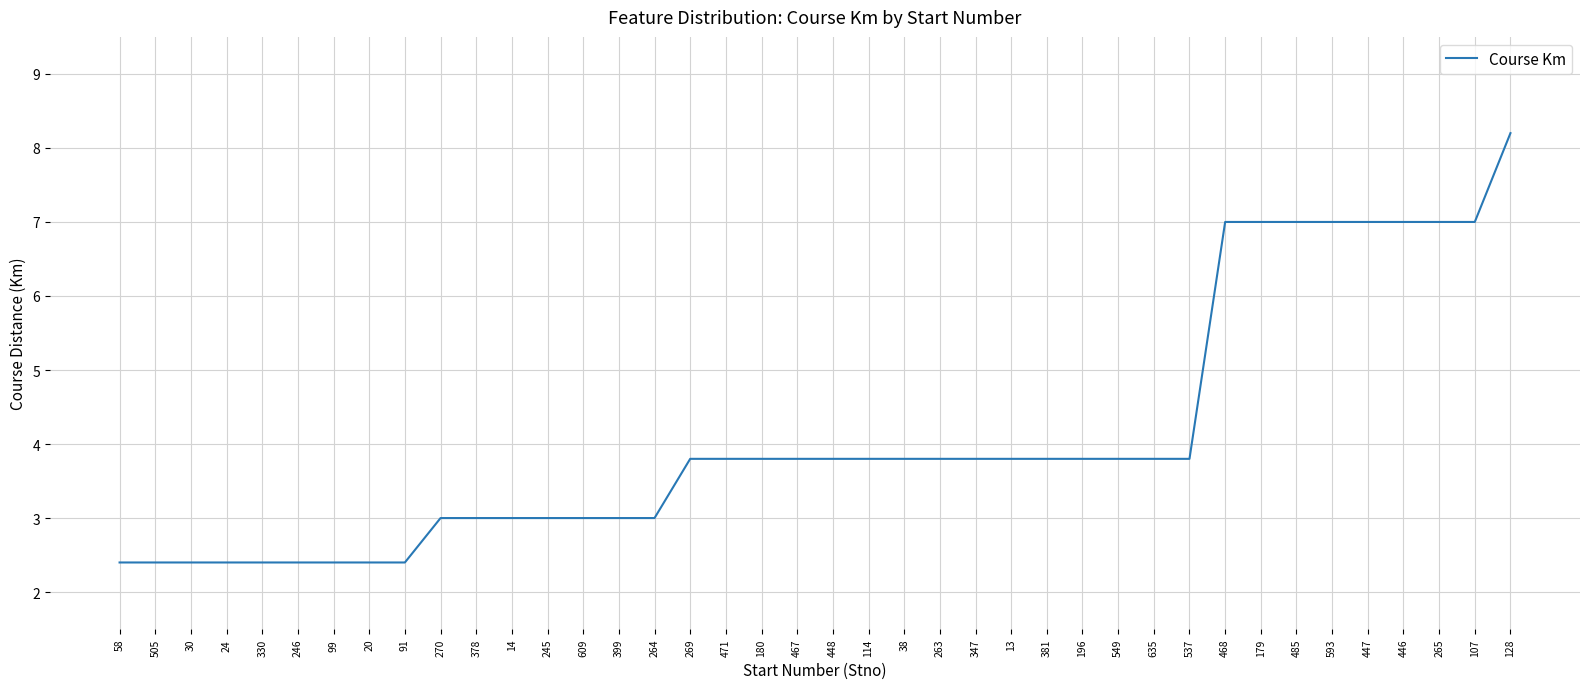

Does the chart display data point markers on the line(s)?

No